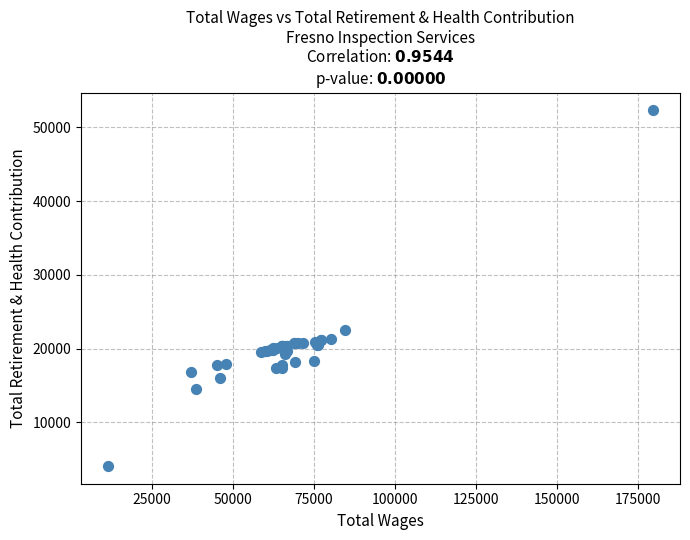

What Y value in the scatter plot is closest to 28199?

22532